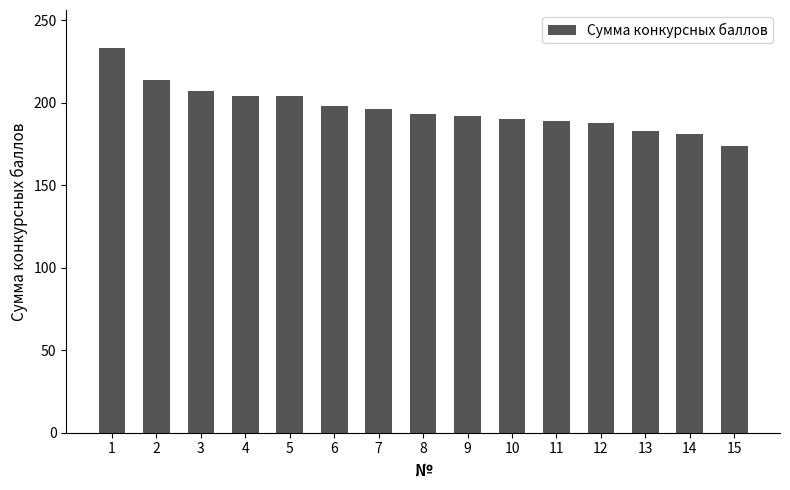

What is the difference between the maximum and second lowest values?

52